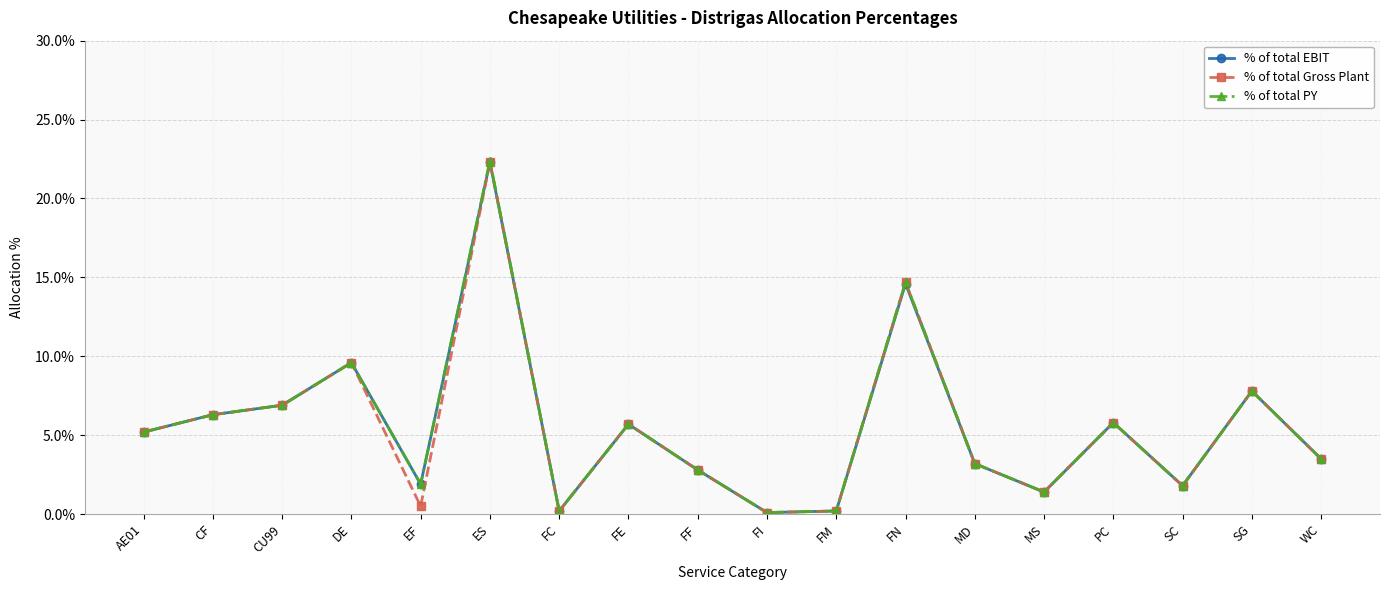

Is it true that % of total Gross Plant equals 0.1 at AE01?

True